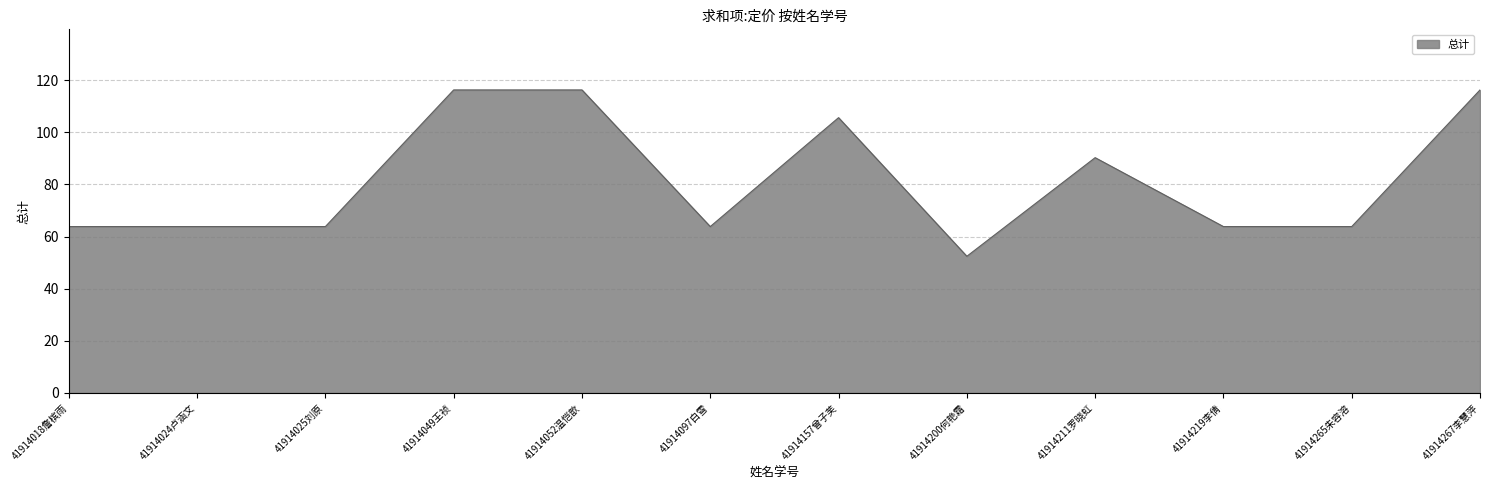

What is the difference between the maximum and minimum values?

63.8